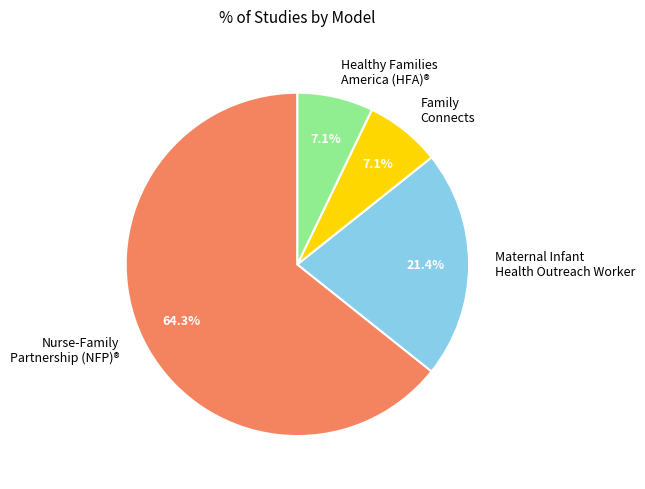

What is the largest slice in the pie chart?

Nurse-Family Partnership (NFP)®